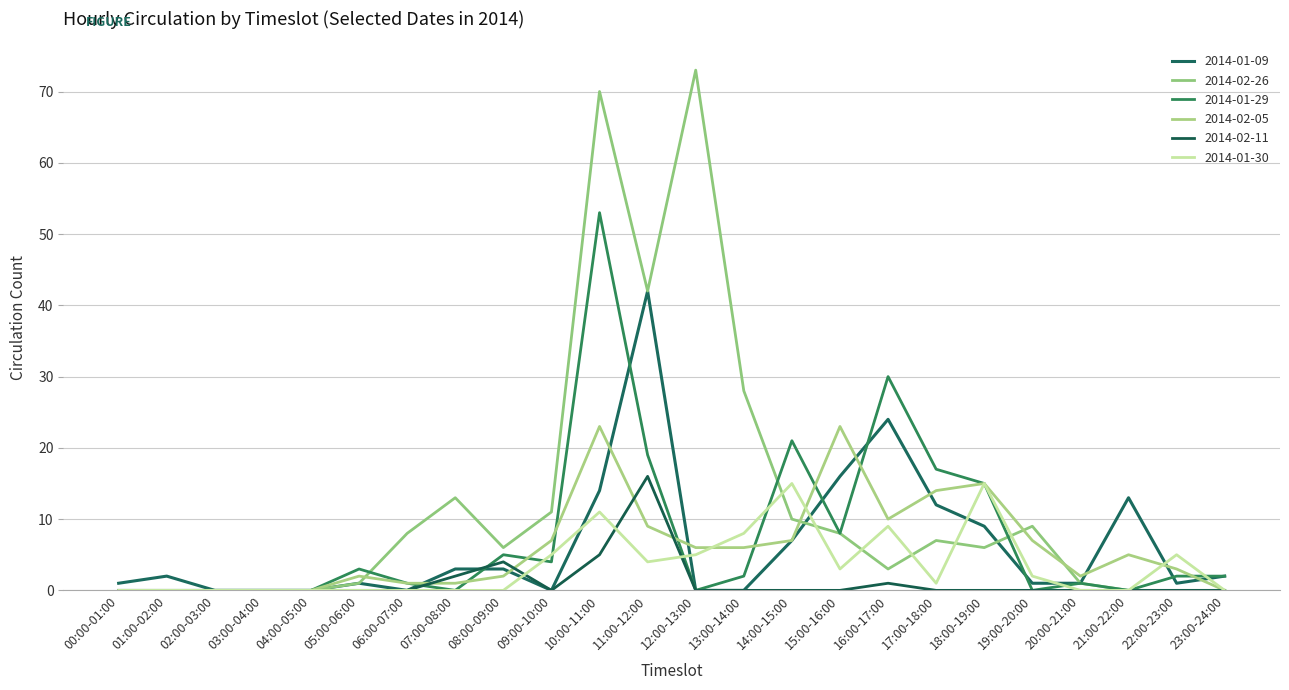

True or false: 2014-01-29 and 2014-02-26 cross at least once.

True